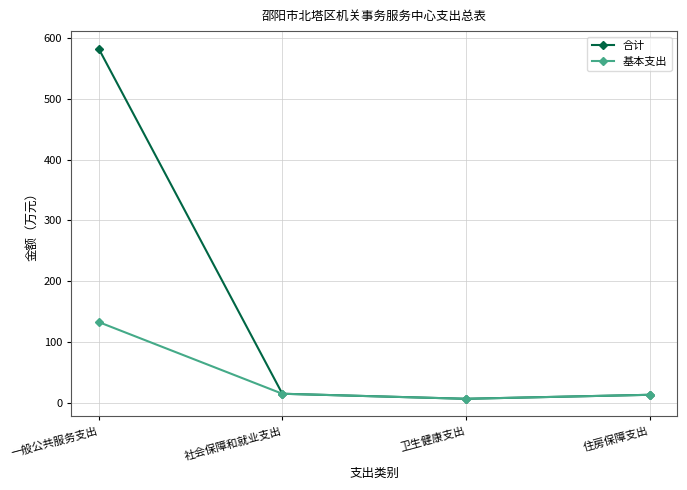

What is the label of the 3rd point from the right?

社会保障和就业支出